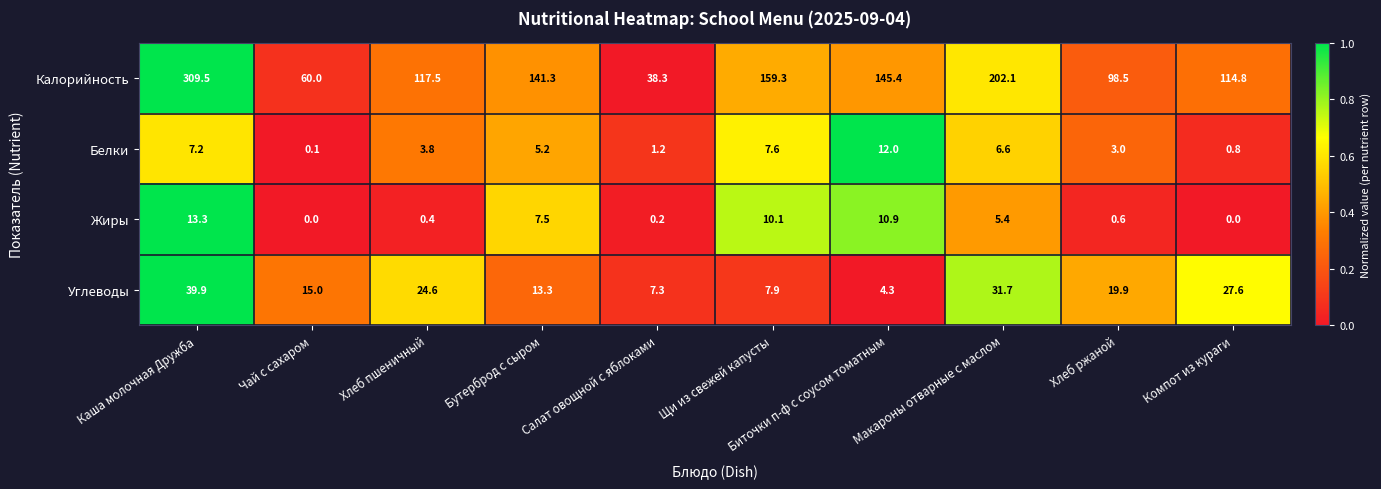

Which series has the largest total across all categories?

Калорийность